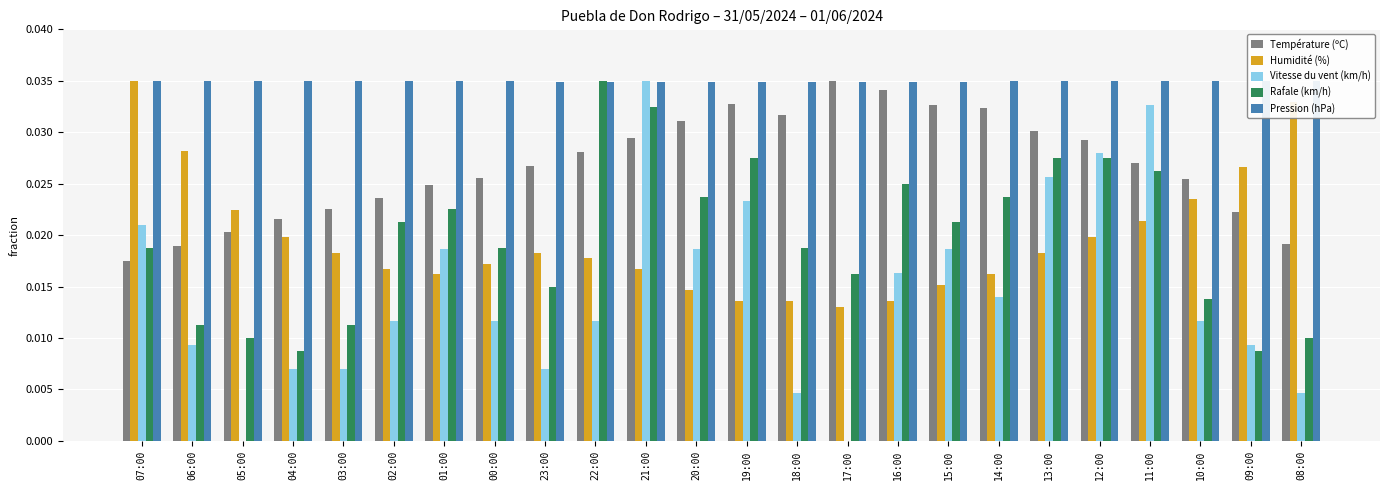

True or false: Humidité (%) has a value of 0.0 at 11:00.

True